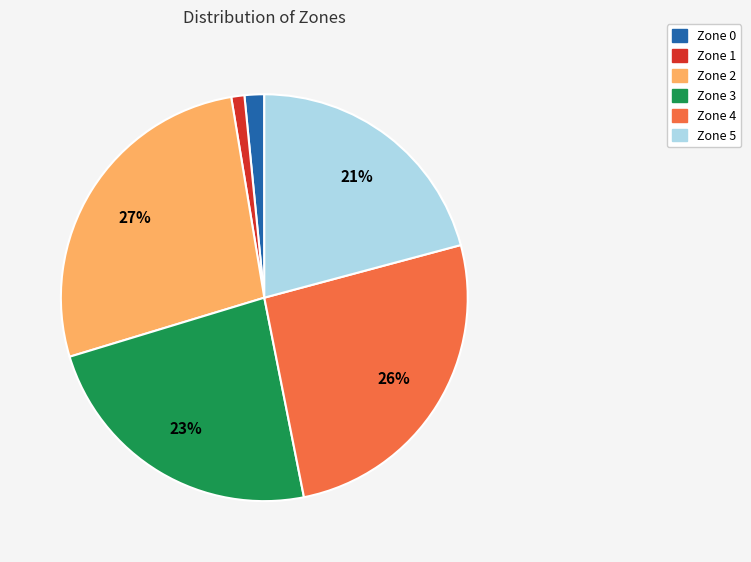

How many slices are in this pie chart?

6